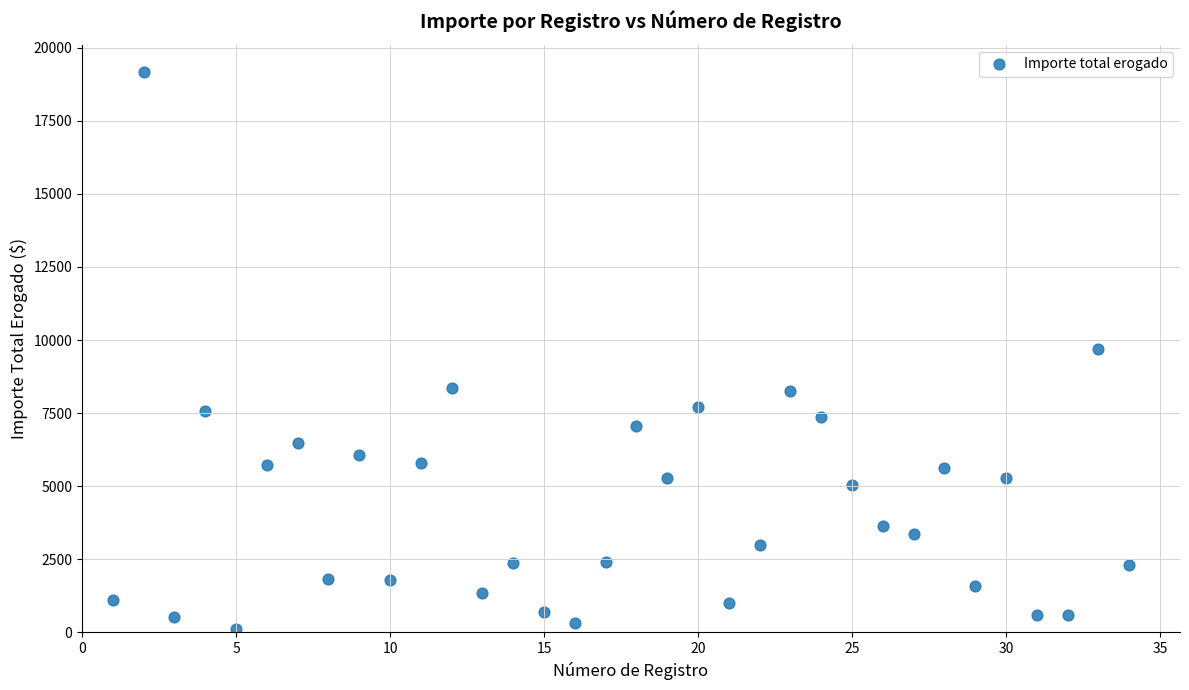

What is the range of X values (max minus min)?

33.0